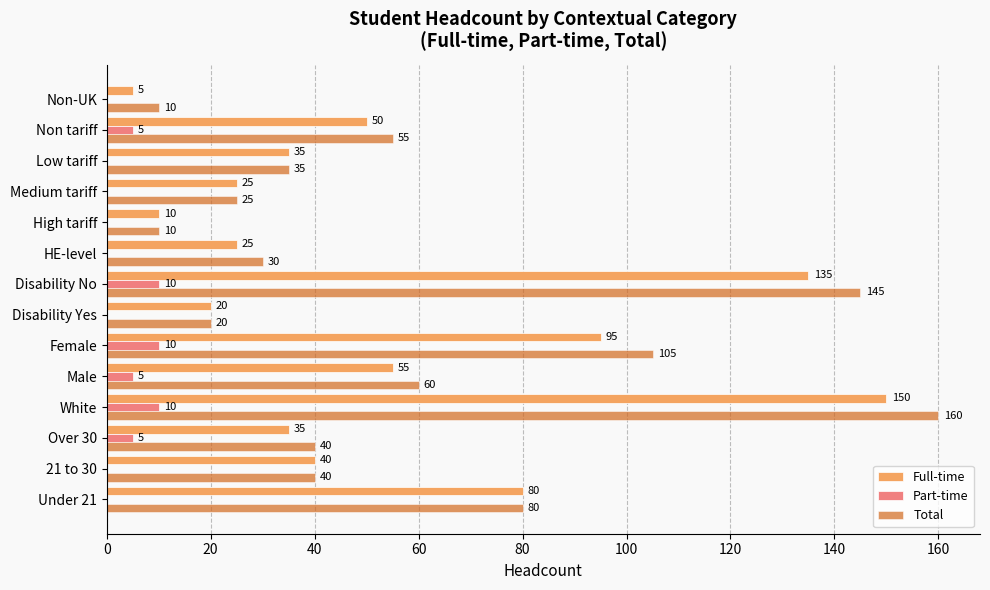

At which category is the sum across all series the highest?

White